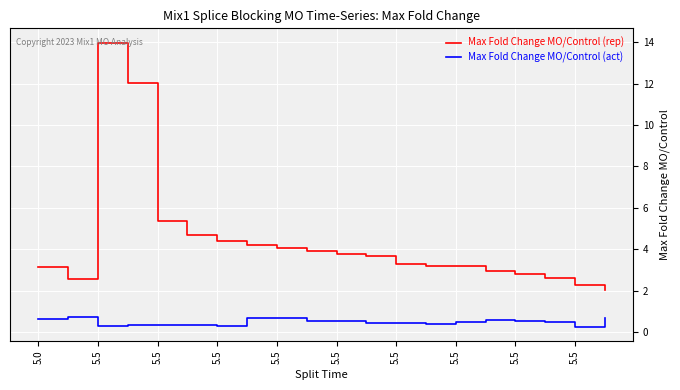

List the series in order of their peak value, lowest first.

Max Fold Change MO/Control (act), Max Fold Change MO/Control (rep)